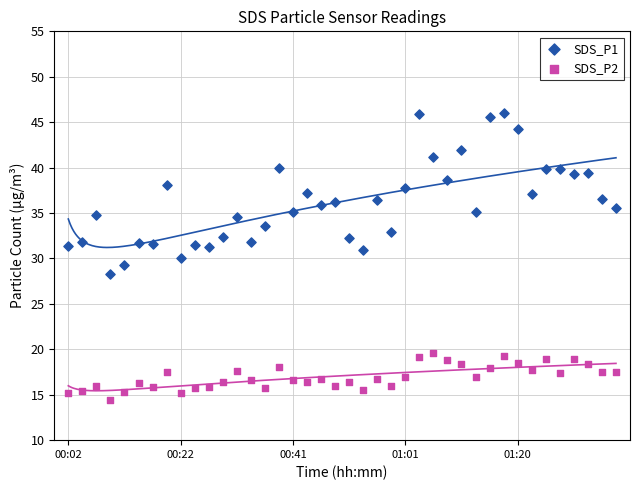

Which series reaches the minimum Y coordinate?

SDS_P2